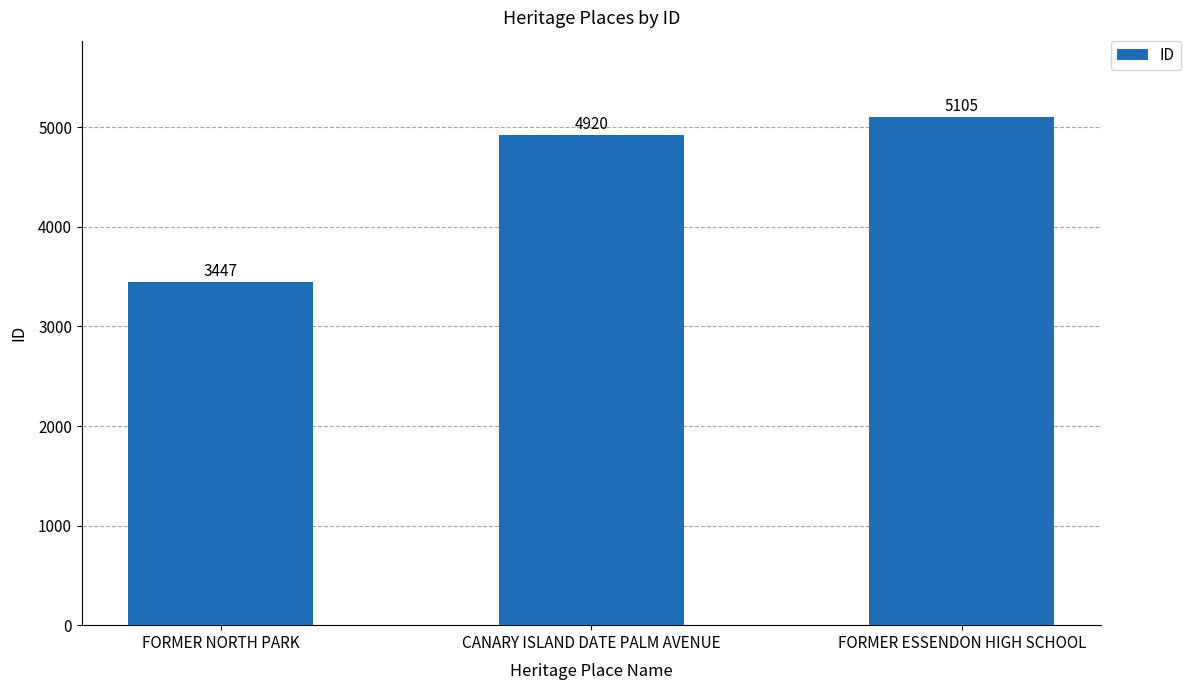

What is the label of the 3rd bar from the right?

FORMER NORTH PARK